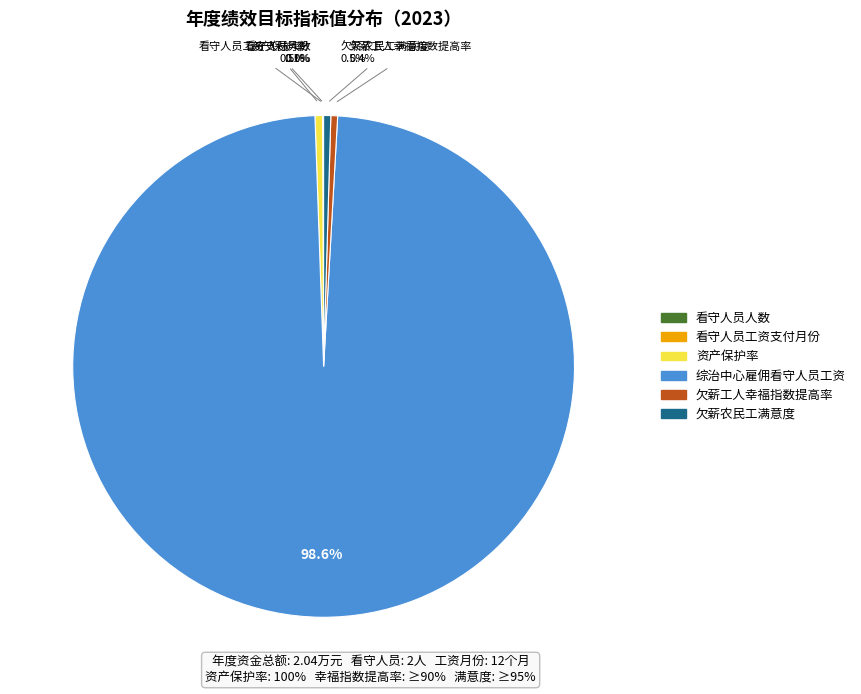

Which slice represents more than half of the pie?

综治中心雇佣看守人员工资